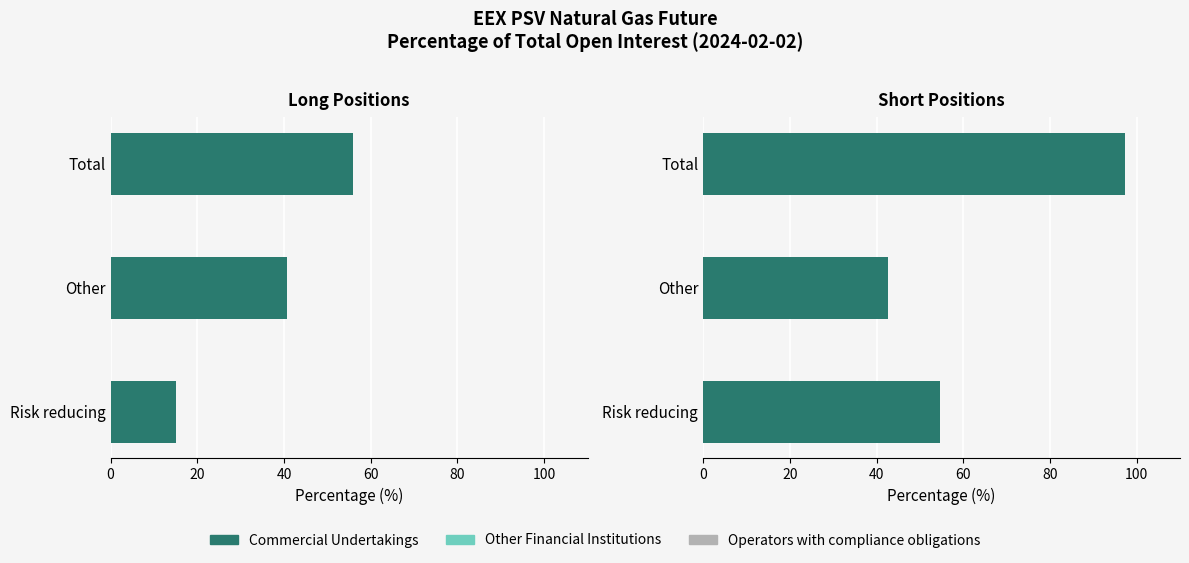

List the series in order of their overall mean, highest first.

Commercial Undertakings, Other Financial Institutions